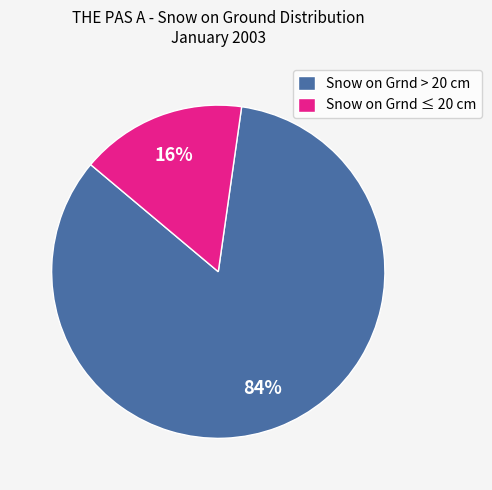

Does any single category account for the majority?

Yes